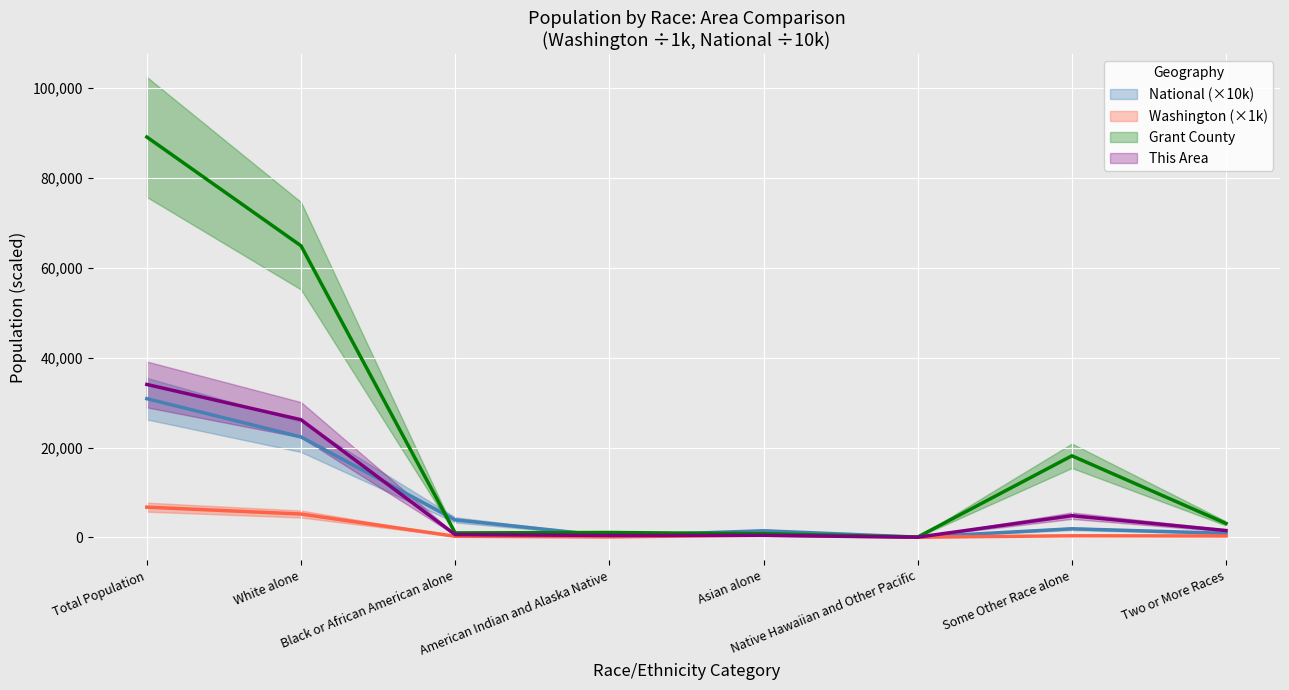

At which label does National first exceed 1910?

Total Population